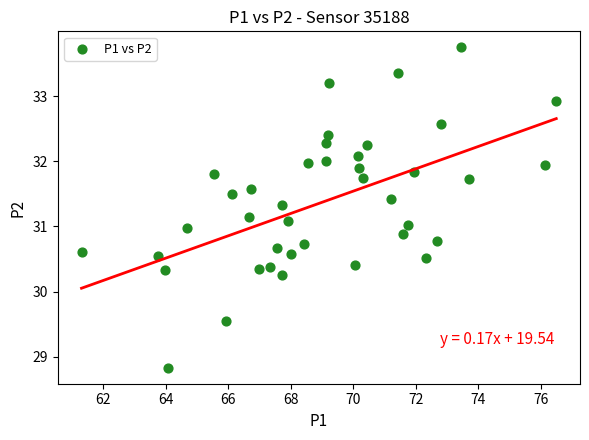

What is the range of X values (max minus min)?

15.2